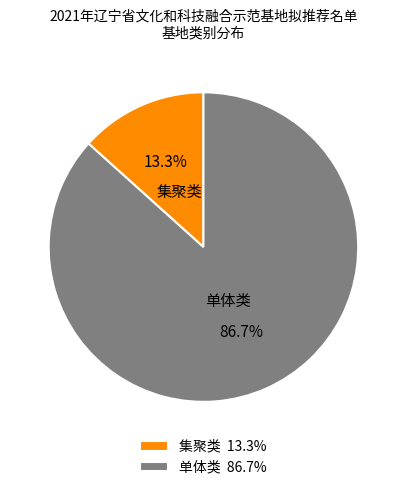

Is 集聚类 the majority of the pie?

No